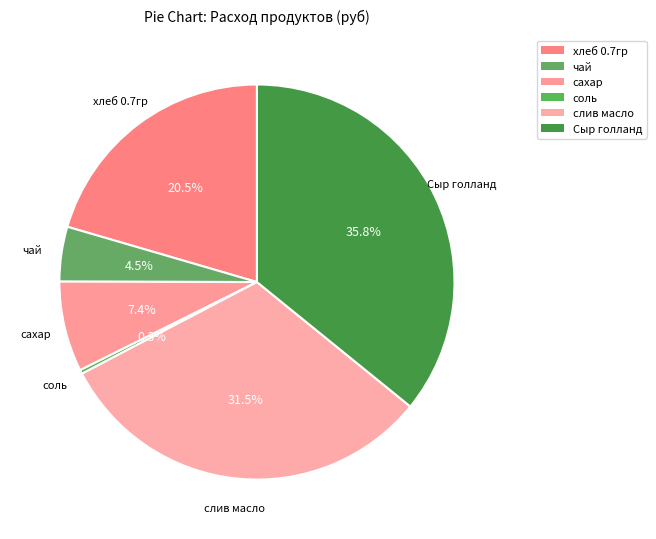

How many slices are in this pie chart?

6